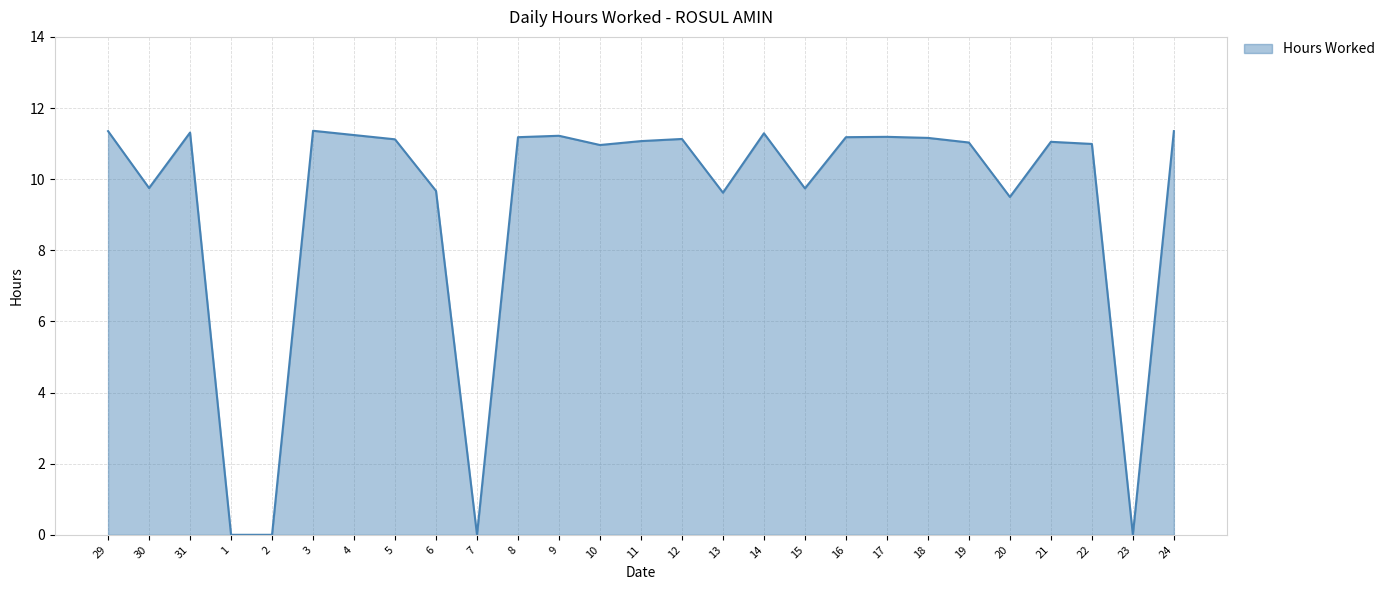

At which category does the data reach its first local peak?

31